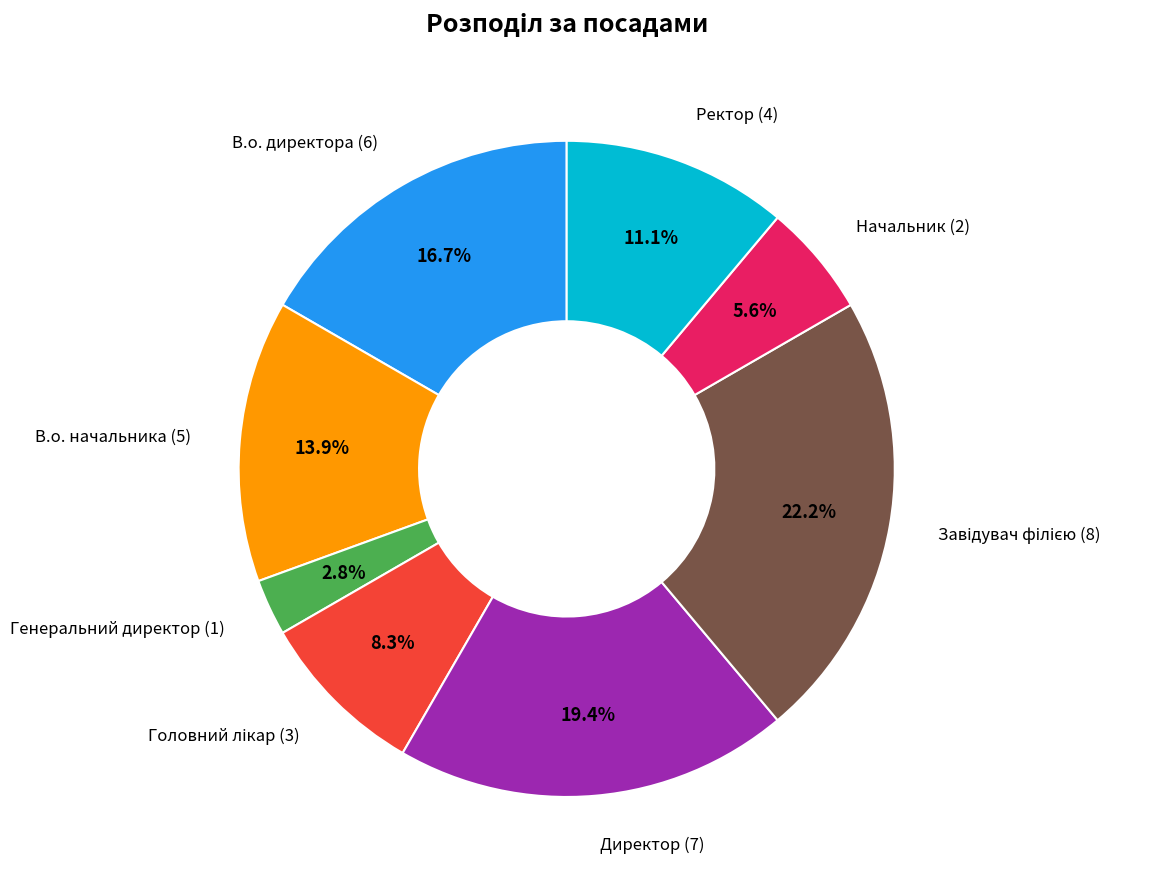

Is there any slice that represents more than half of the pie?

No